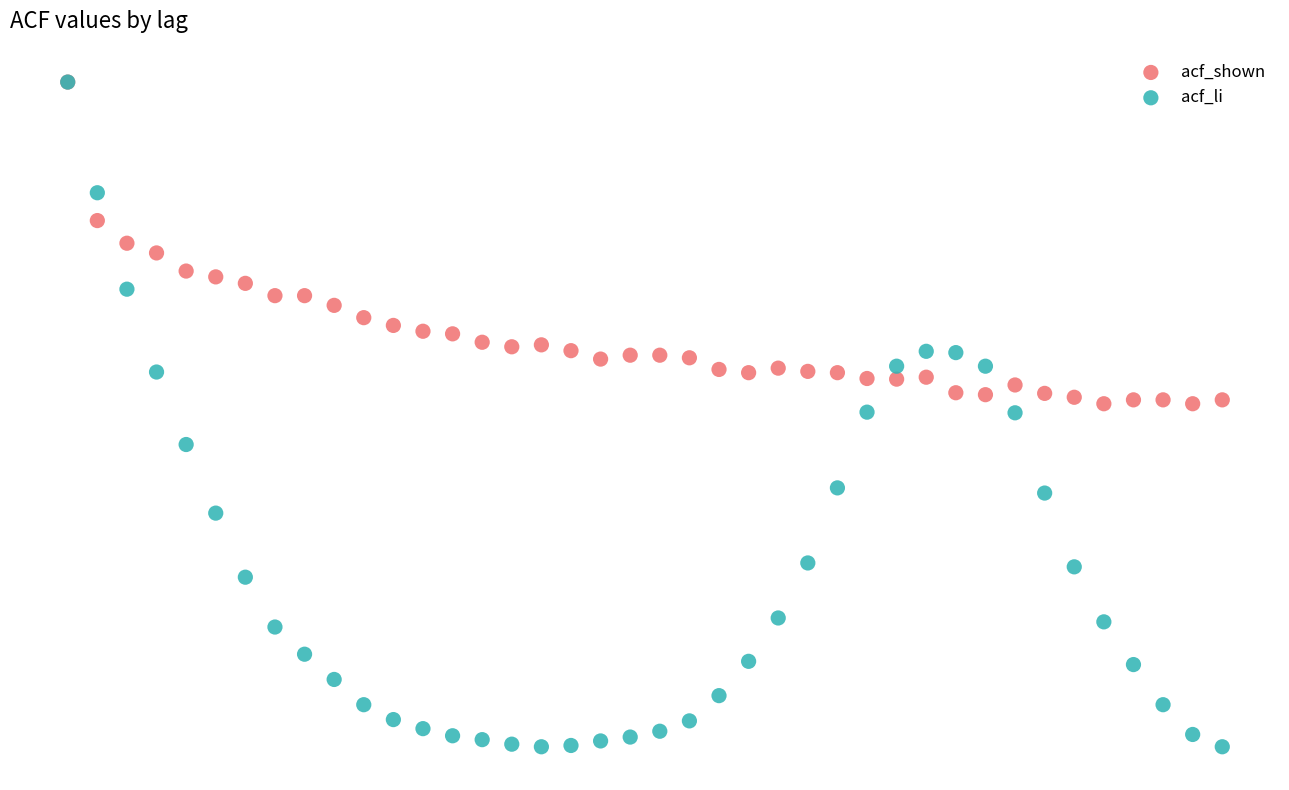

What are all the series names shown in the legend?

acf_shown, acf_li